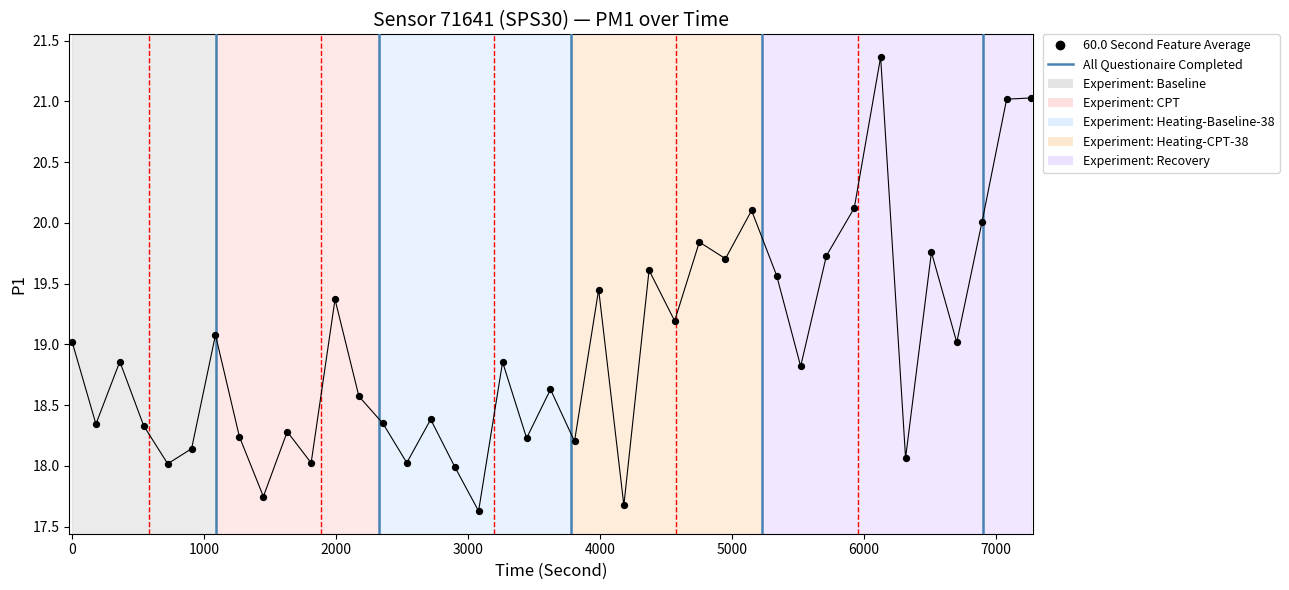

What is the range of X values (max minus min)?

7265.0